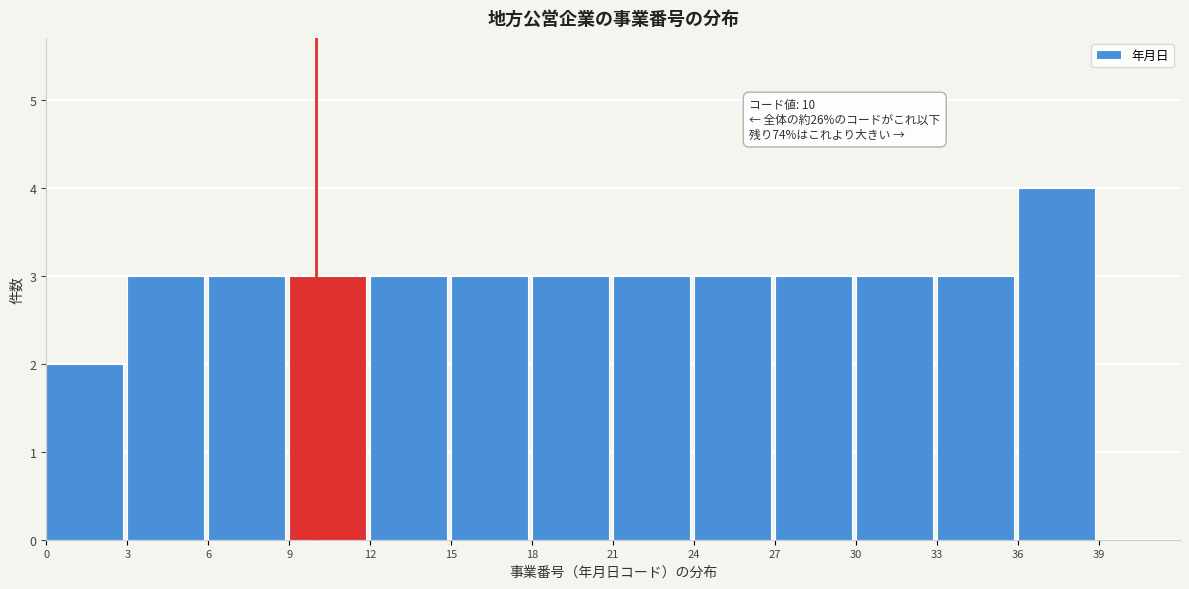

Over which range of the x-axis is the bar tallest?

36 to 39